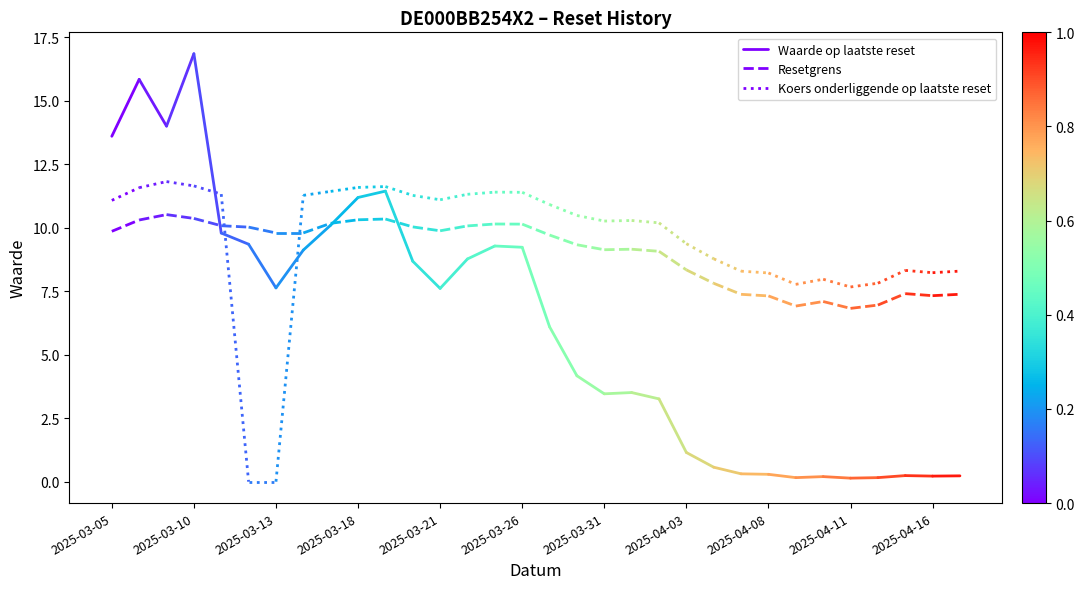

List the series in order of their peak value, highest first.

Waarde op laatste reset, Koers onderliggende op laatste reset, Resetgrens